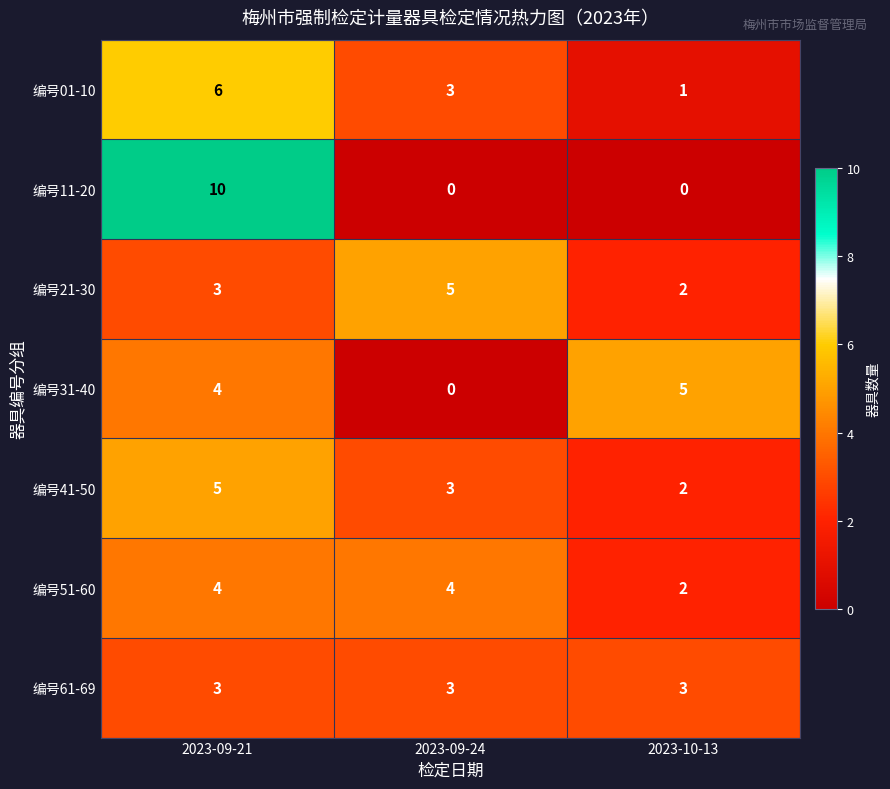

The value of 编号61-69 at 2023-10-13 is 3. True or false?

True